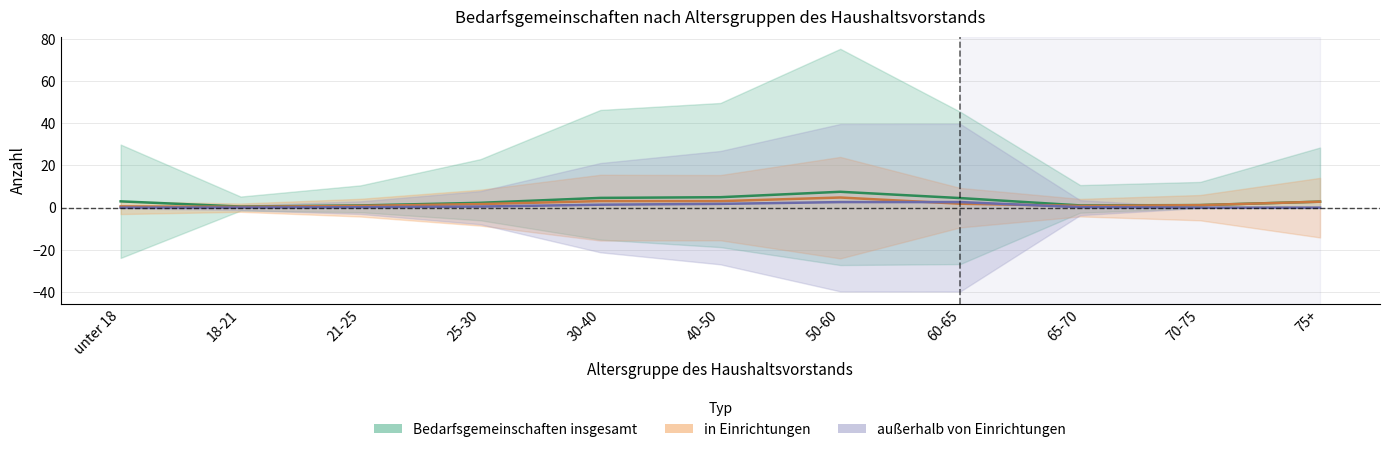

True or false: zusammen (Linie) and insgesamt (Linie) intersect in this chart.

False